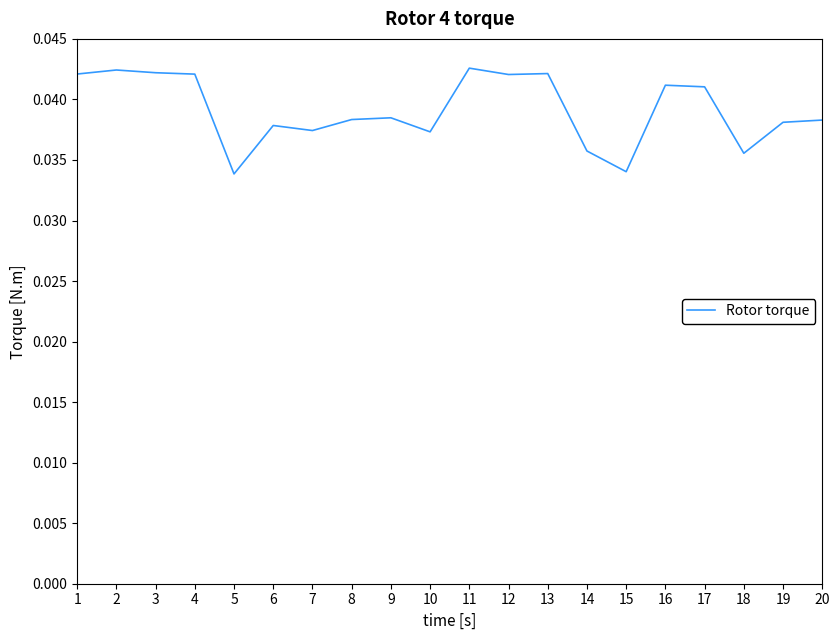

Between 14 and 11, which is larger?

11